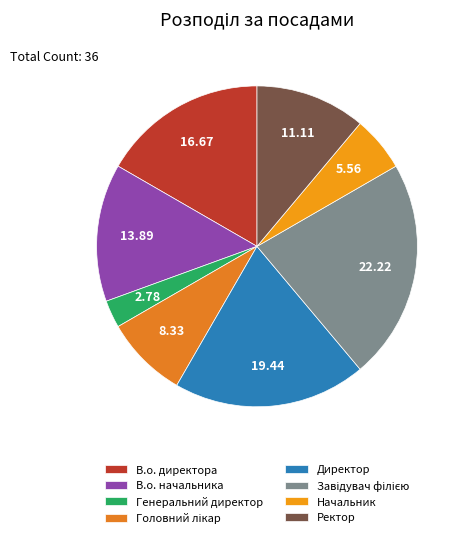

To the nearest percent, what portion does Завідувач філією represent?

22%